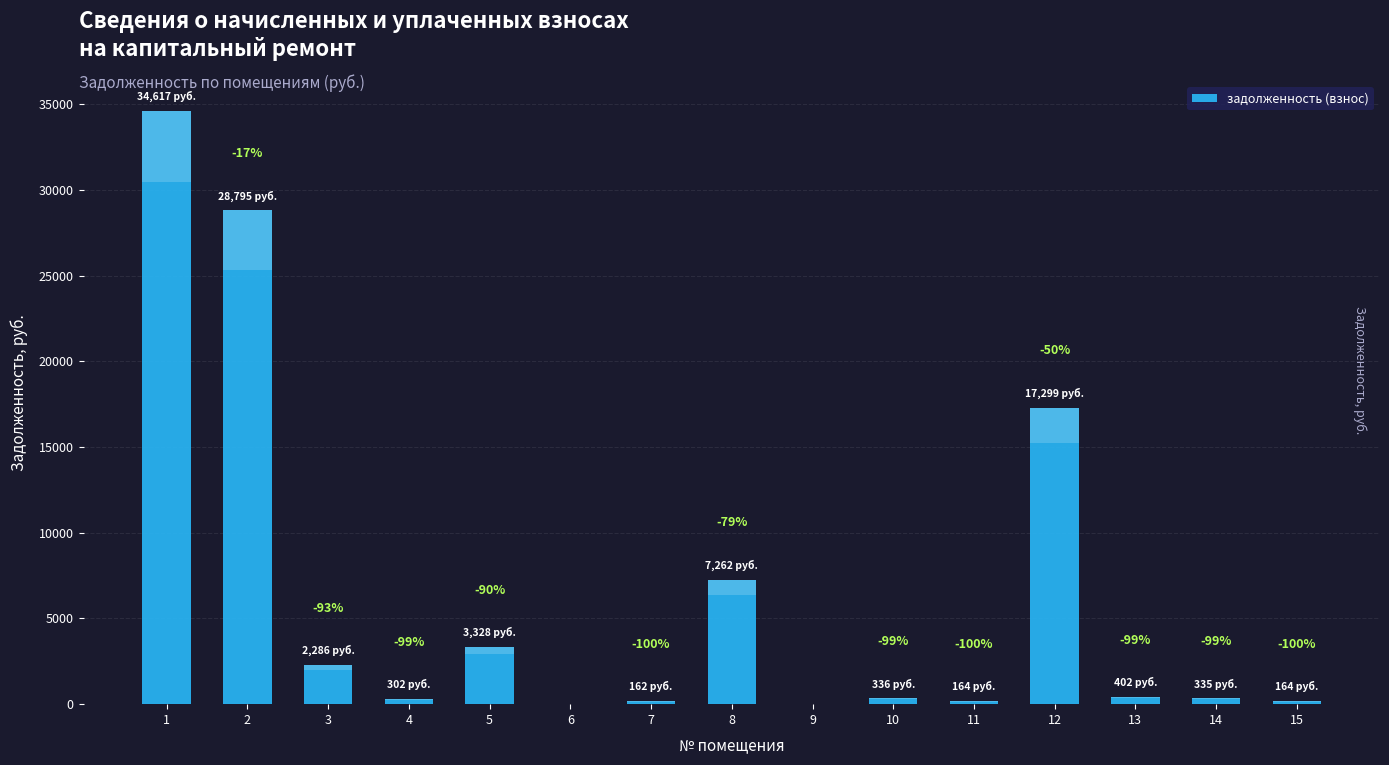

What is the approximate value at 12?

17298.9